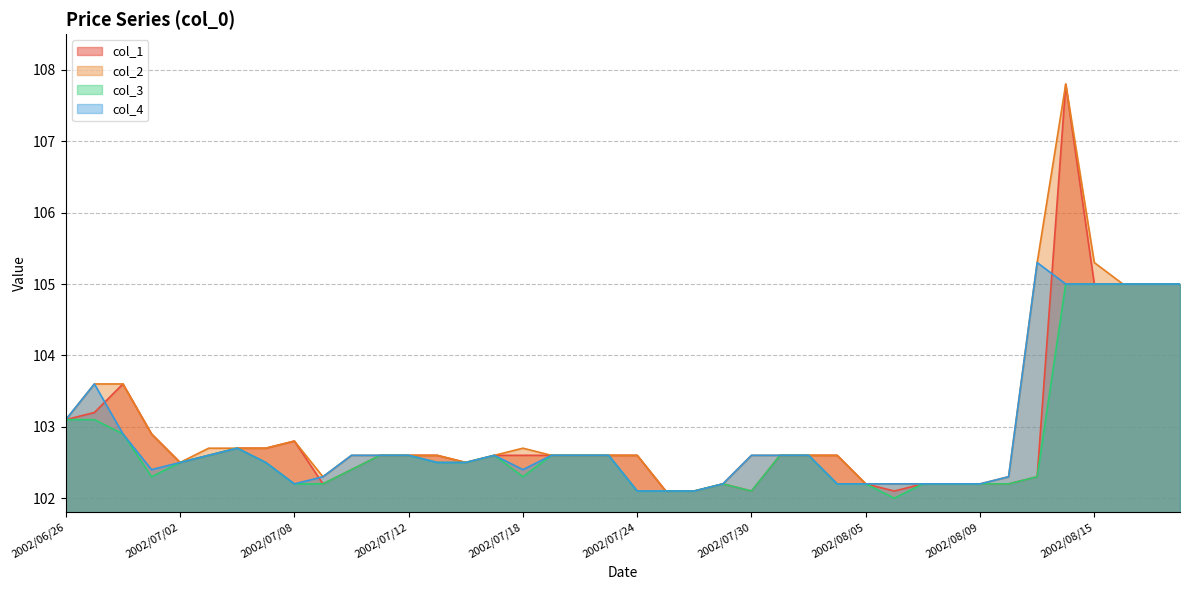

What value does the col_4 series have at 2002/07/22?

102.6